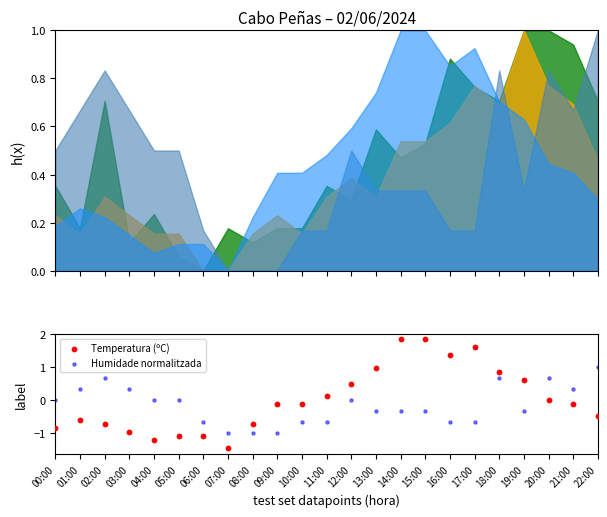

Which series has the largest total across all categories?

Temperatura (ºC)